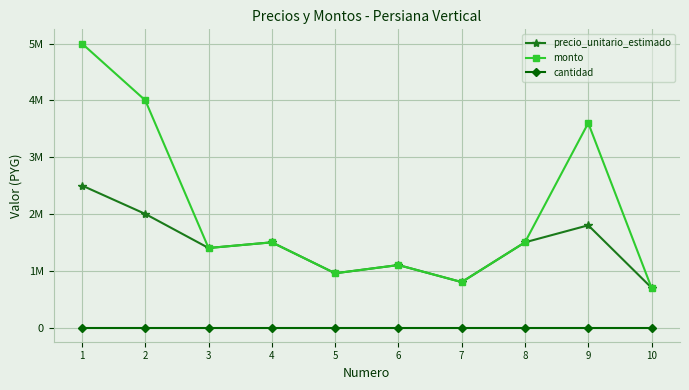

Is this an area chart (filled region under the line)?

No